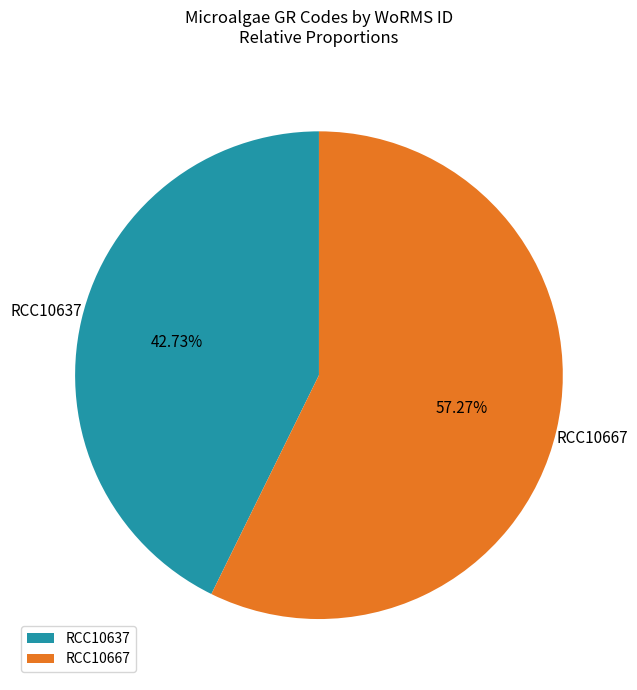

Is there any slice that represents more than half of the pie?

Yes